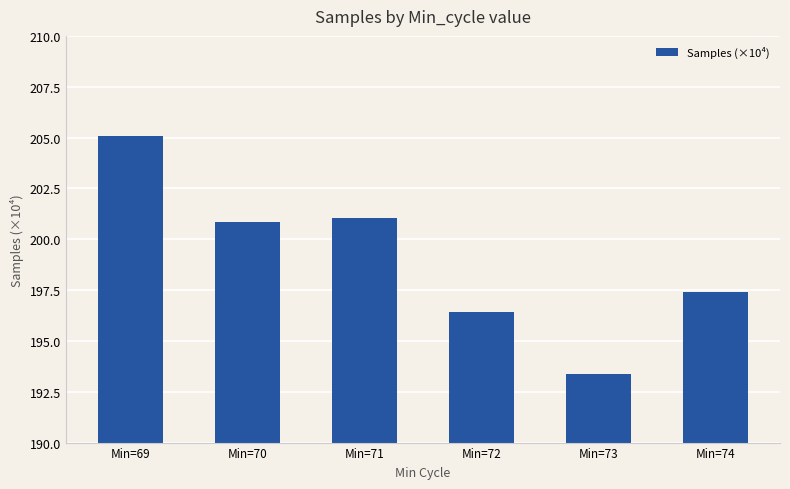

What is the sum of the values at Min=69 and Min=74?

402.5